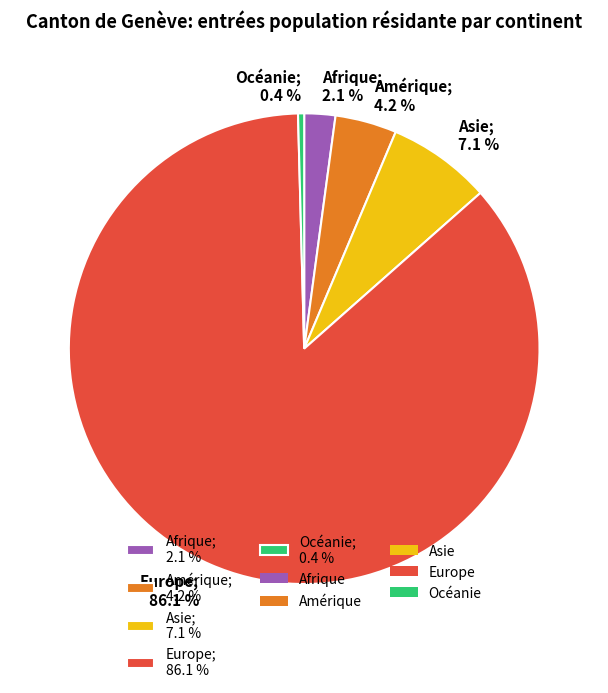

How many segments does this pie chart have?

5